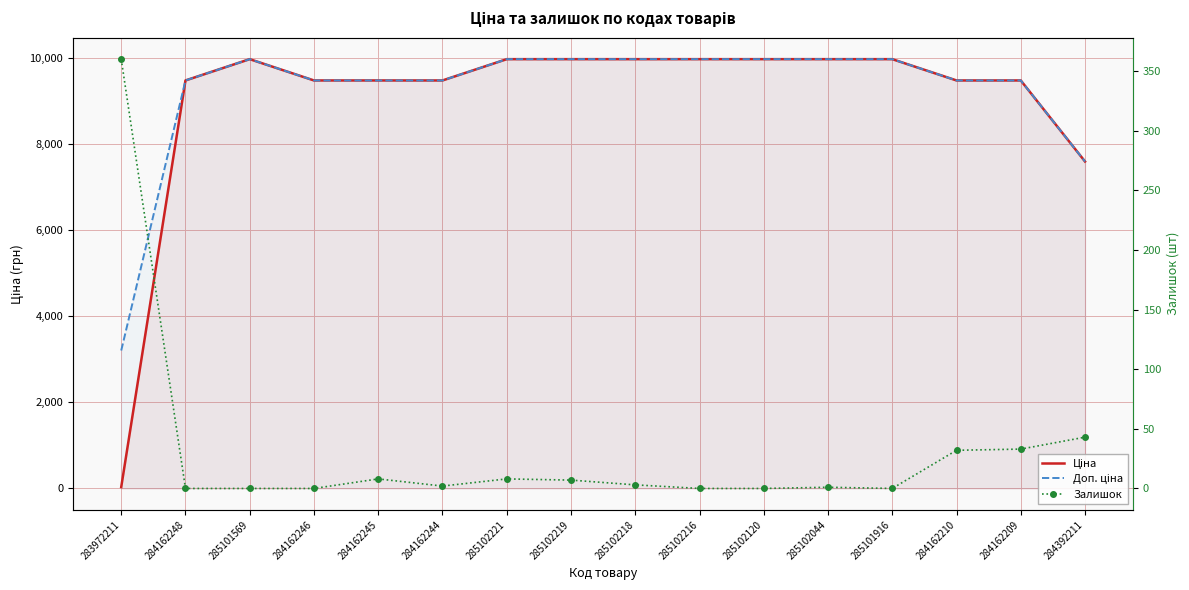

Where is the first local maximum for Доп. ціна?

285101569